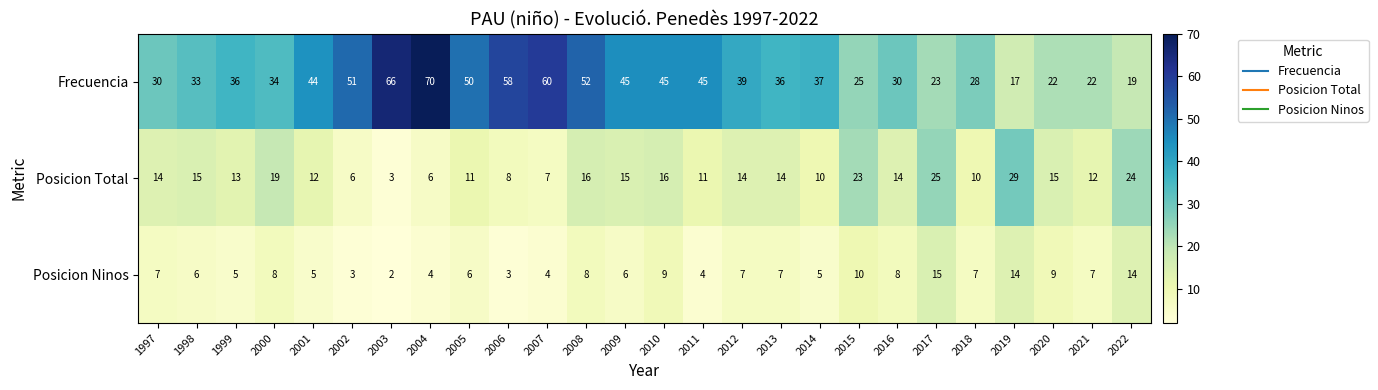

What is the spread (max minus min) of values at 2022?

10